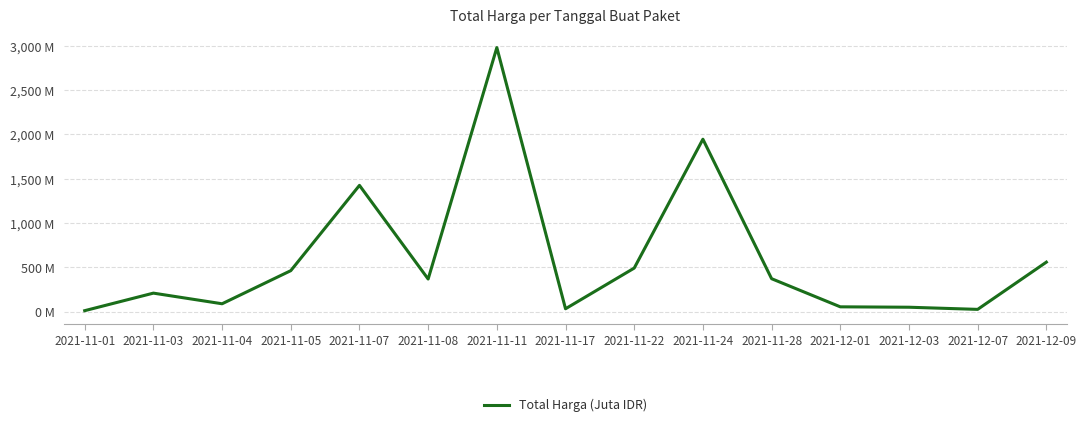

True or false: the data has more than 0 interior local peaks.

True